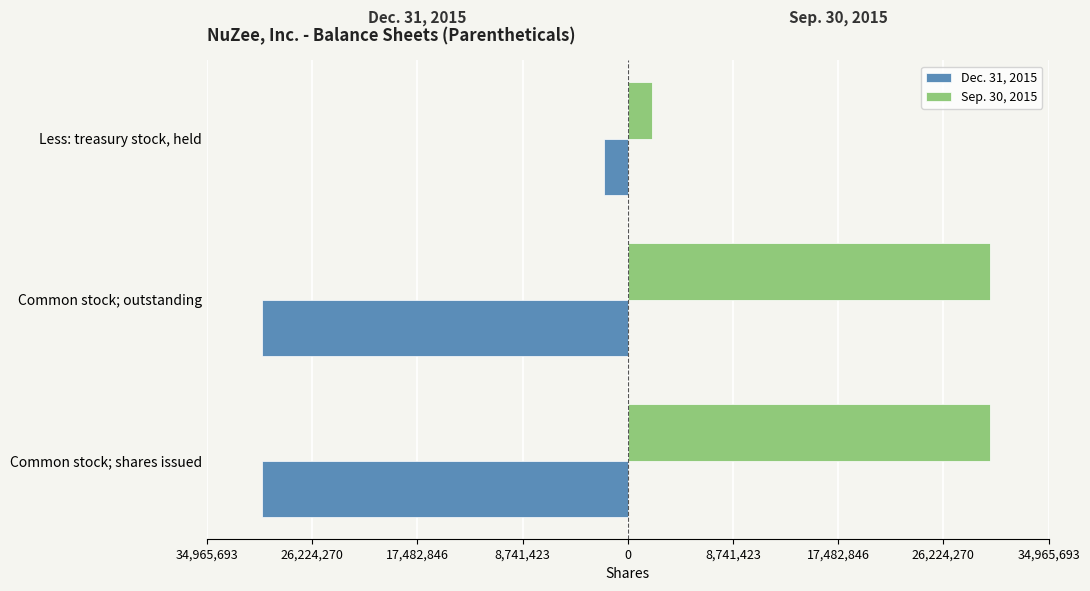

What are all the series names shown in the legend?

Dec. 31, 2015, Sep. 30, 2015